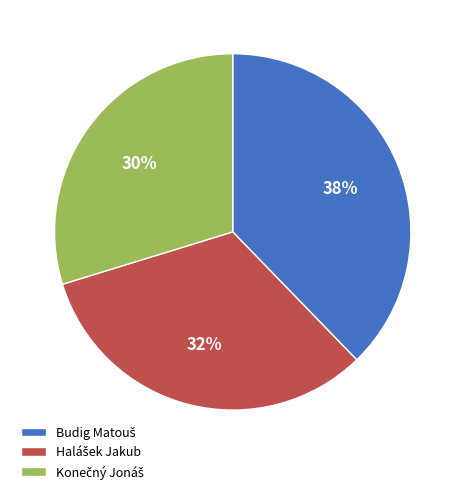

To the nearest percent, what is the average slice percentage?

33%